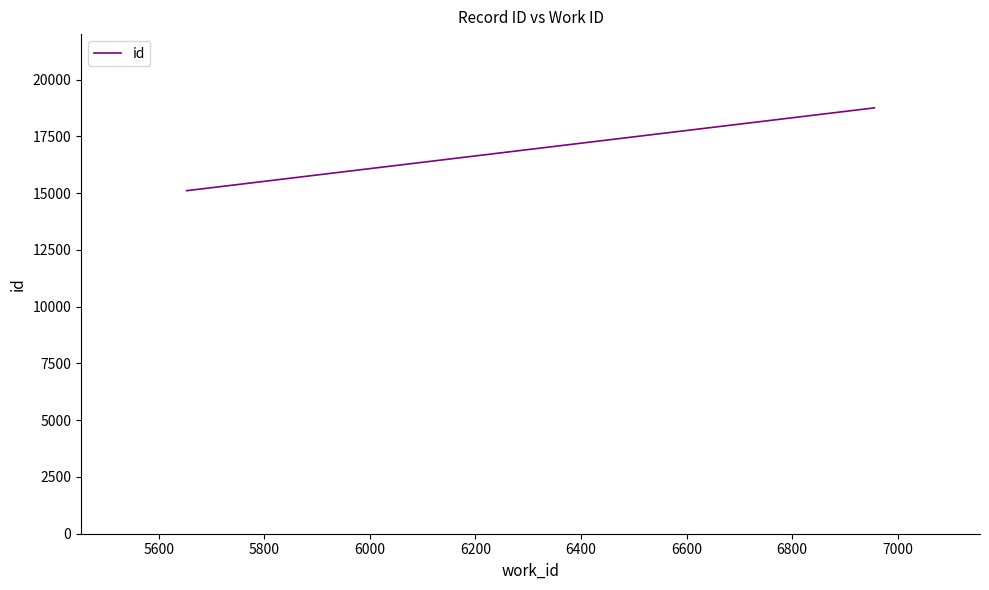

What is the smallest value displayed?

15105